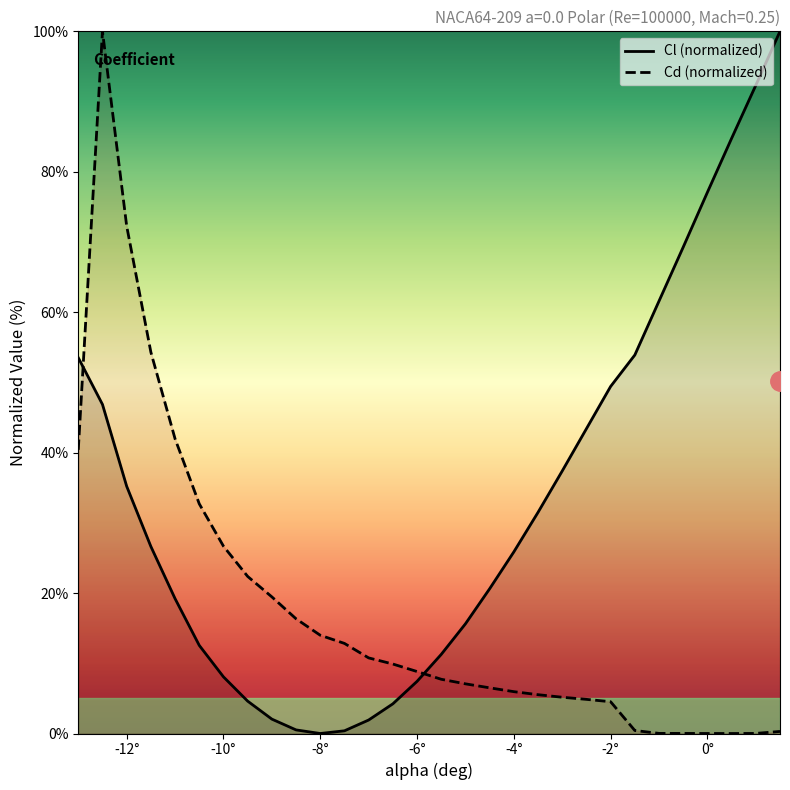

Rank the series by their average value, from highest to lowest.

Cl (normalized), Cd (normalized)